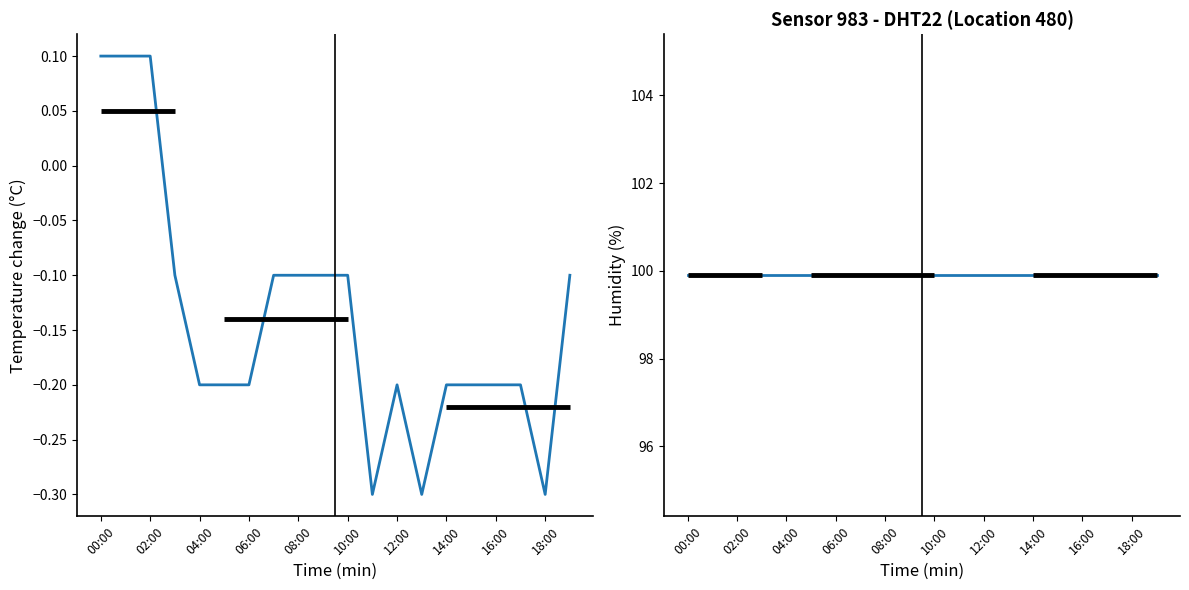

True or false: temperature and humidity intersect in this chart.

False